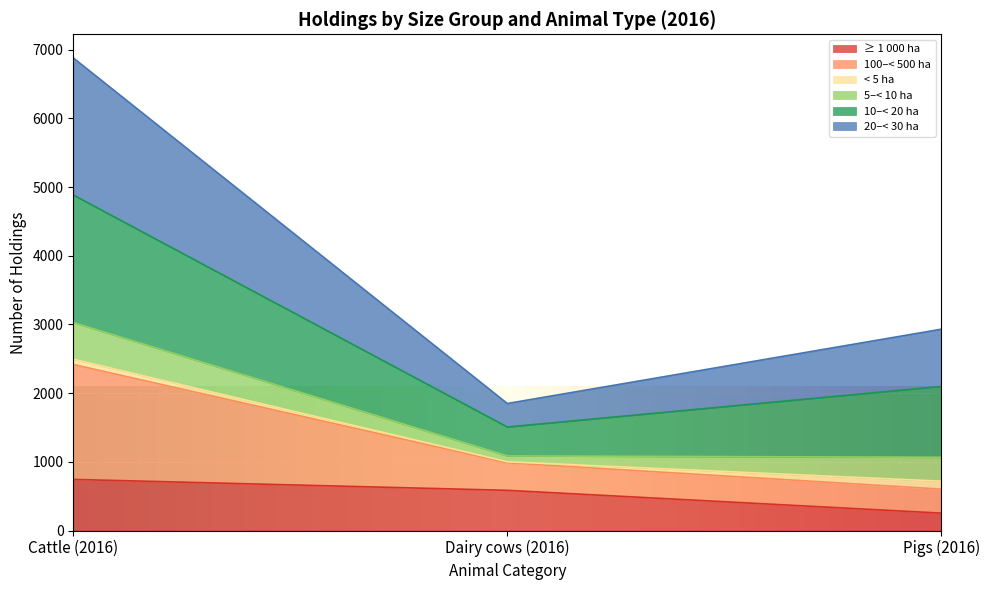

Which category has the lowest value in the ≥ 1 000 ha series?

Pigs (2016)